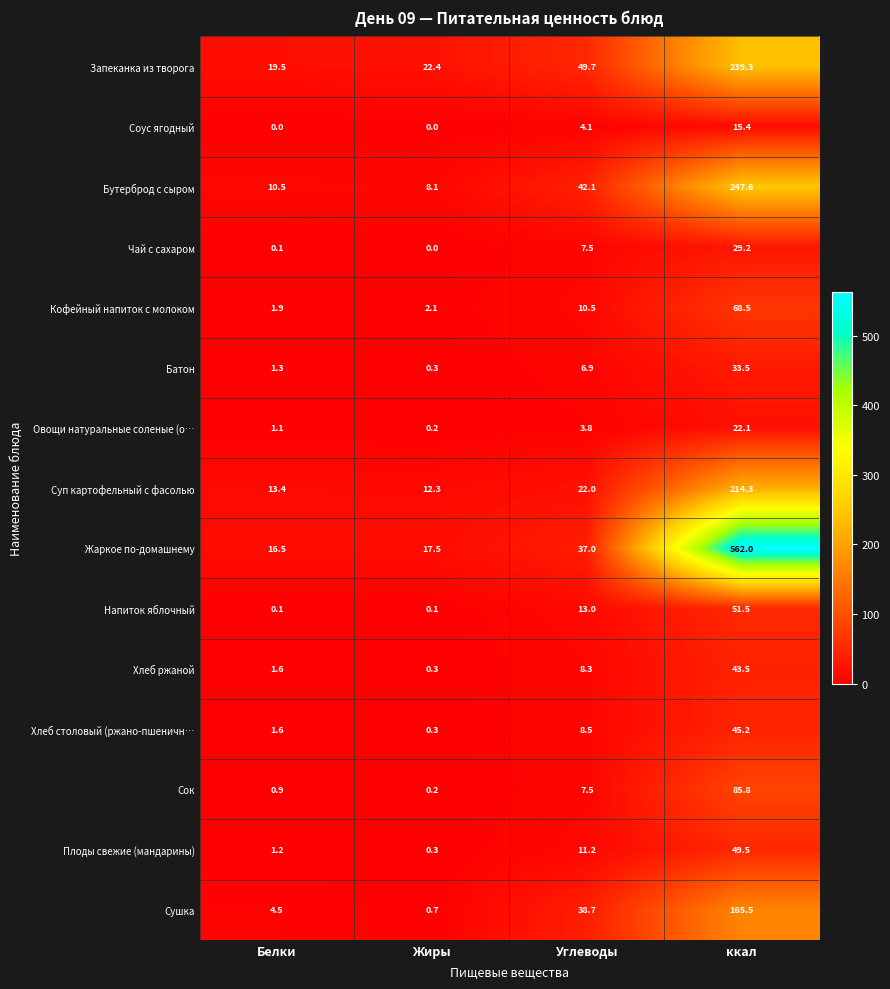

Which series has the largest range (max minus min)?

Жаркое по-домашнему